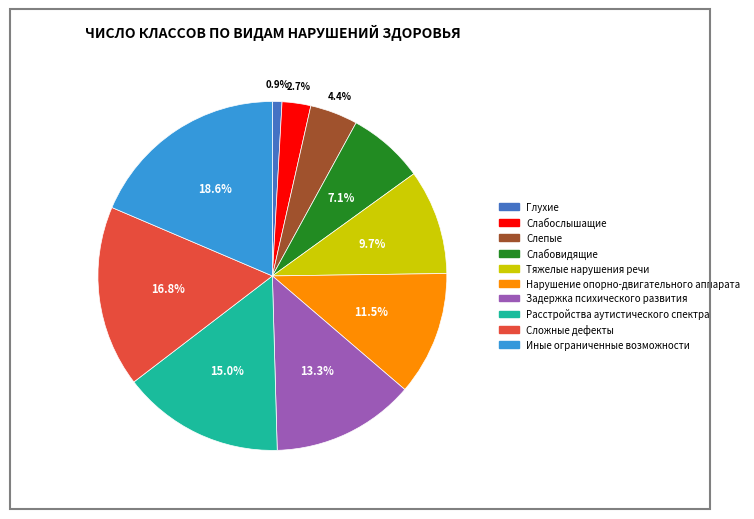

How many slices are in this pie chart?

10